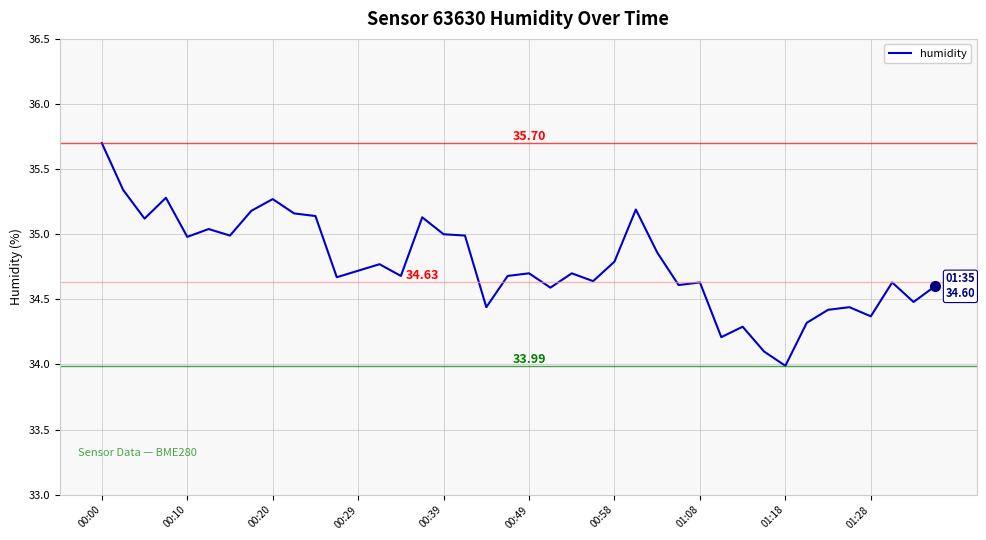

True or false: the data has more than 1 interior local peaks.

True